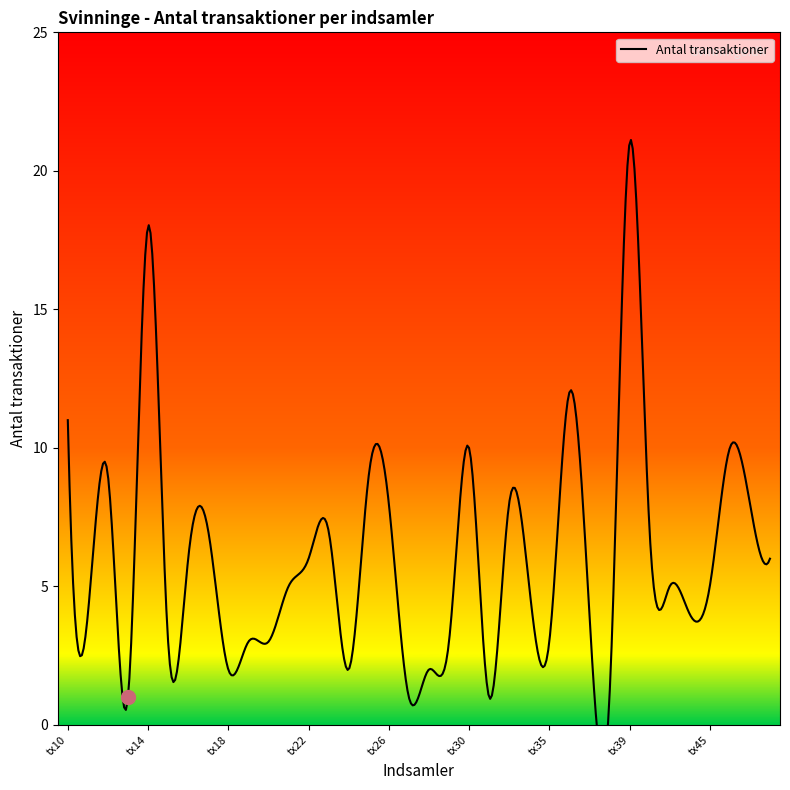

Rank the categories by value from highest to lowest.

tx39, tx14, tx36, tx10, tx30, tx46, tx12, tx25, tx26, tx32, tx47, tx17, tx23, tx40, tx16, tx22, tx48, tx21, tx34, tx42, tx45, tx11, tx37, tx44, tx15, tx19, tx20, tx29, tx35, tx18, tx24, tx28, tx13, tx27, tx31, tx38